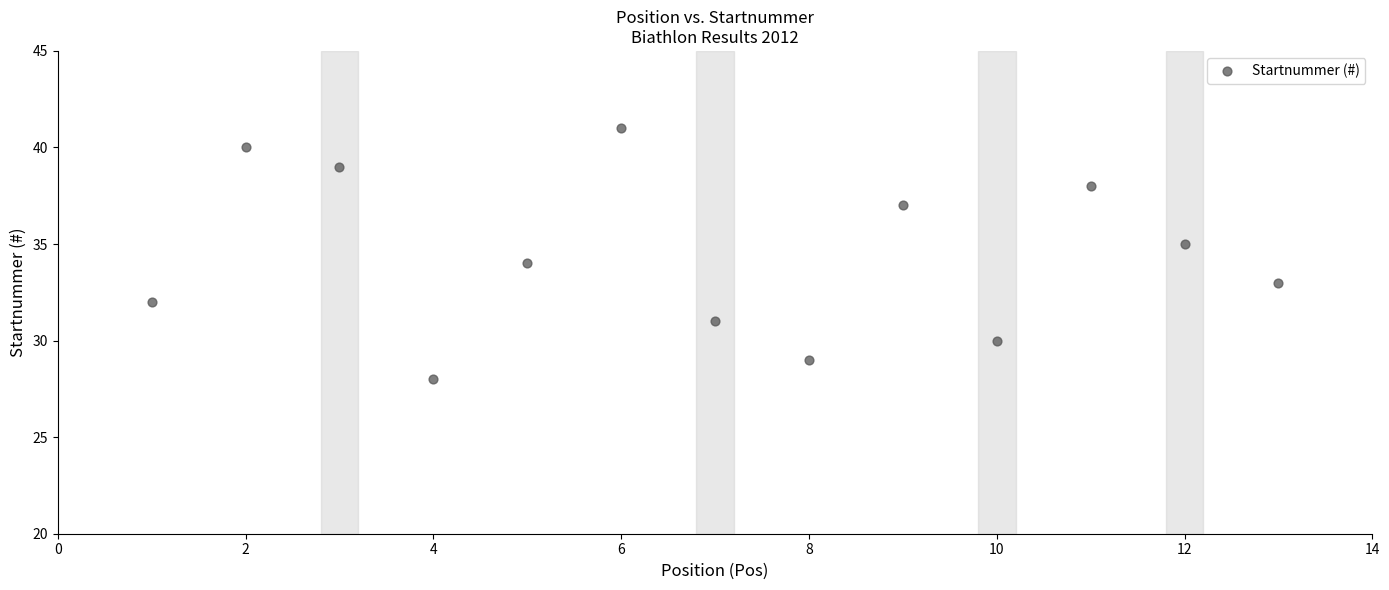

What is the range of Y values (max minus min)?

13